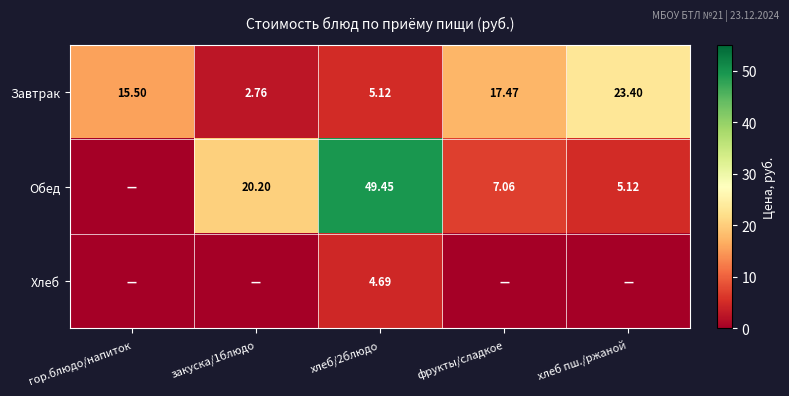

Is the value of Завтрак at хлеб пш./ржаной greater than the value of Обед at закуска/1блюдо?

Yes